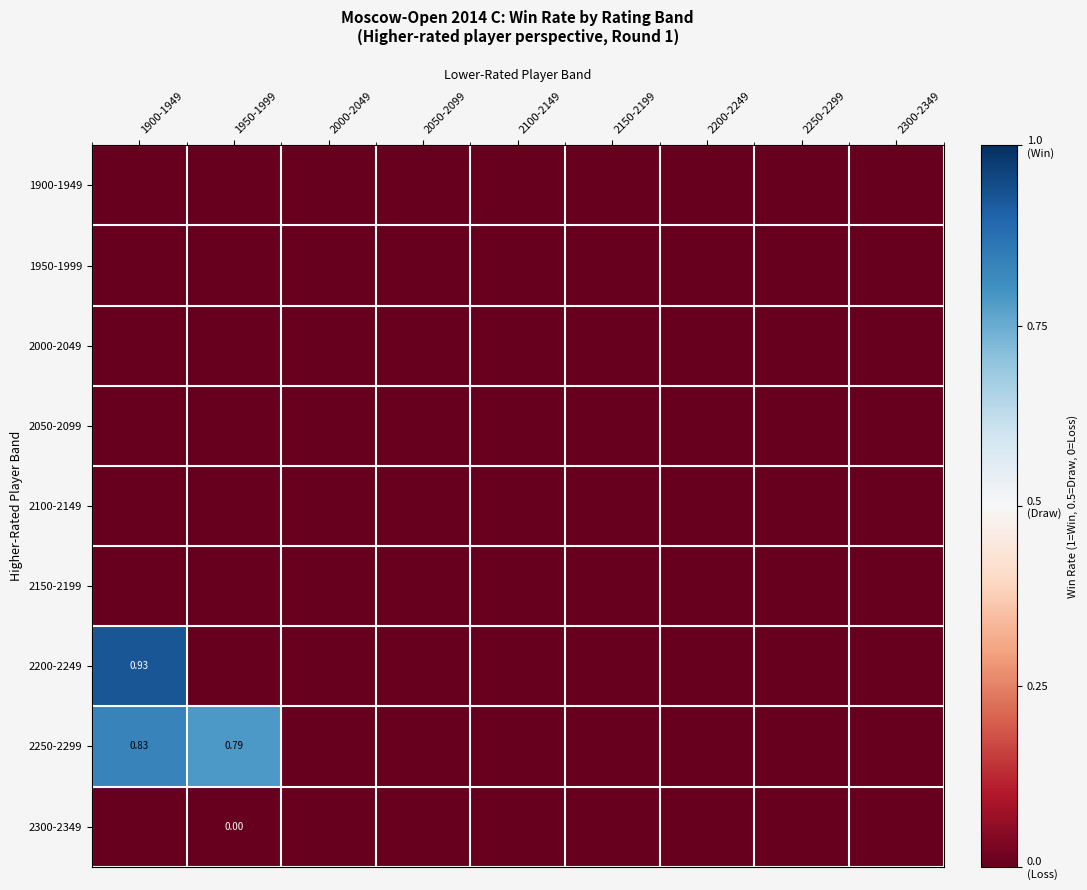

How many series are shown in this chart?

9